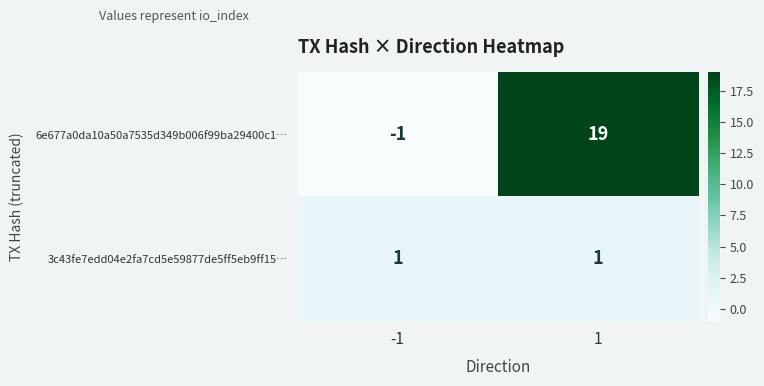

What is the sum of all 6e677a0da10a50a7535d349b006f99ba29400c1… values?

18